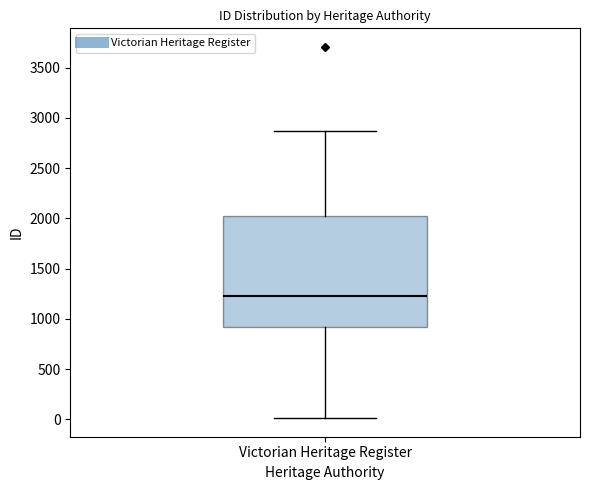

Where does the upper whisker of the box for Victorian Heritage Register end on the y-axis? The values are not printed on the chart, so give them approximately, as read against the axis.

2850